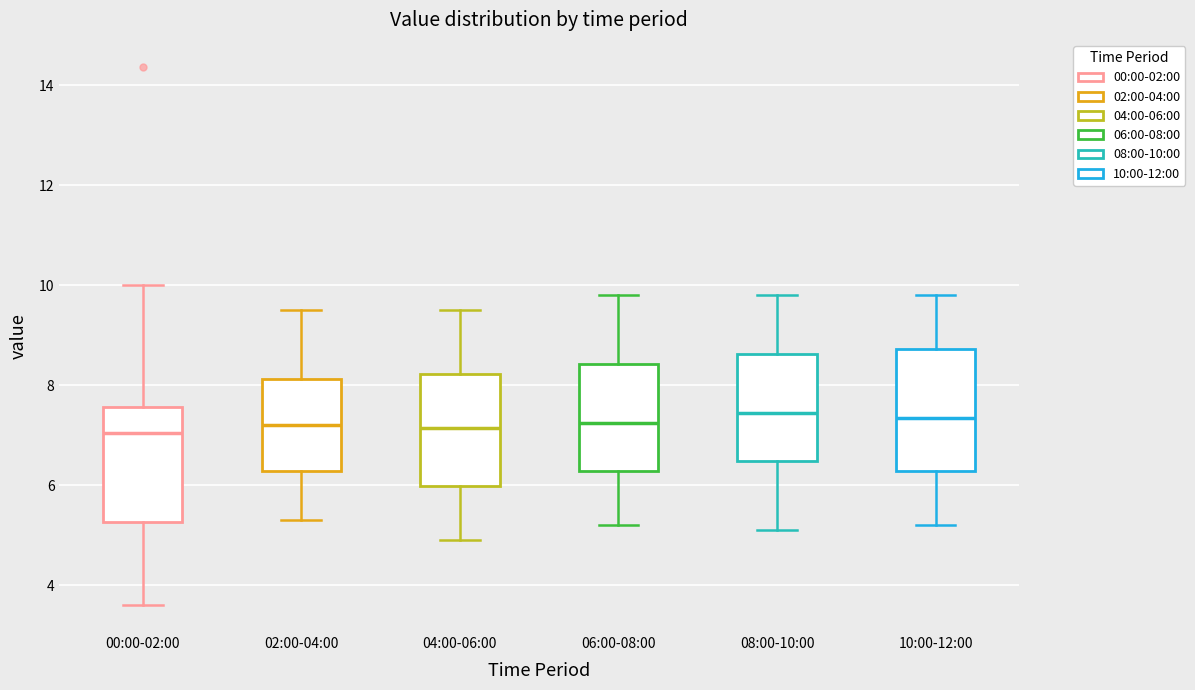

Reading left to right, transcribe this box plot: for each box, give where its median line is, the range the box spans, and where its two whiskers end, as read against the y-axis. The values are not printed on the chart, so give them approximately, as read against the axis.

00:00-02:00: median 7.0, box 5.2 to 7.6, whiskers 3.6 to 10.0
02:00-04:00: median 7.2, box 6.2 to 8.2, whiskers 5.4 to 9.6
04:00-06:00: median 7.2, box 6.0 to 8.2, whiskers 5.0 to 9.6
06:00-08:00: median 7.2, box 6.2 to 8.4, whiskers 5.2 to 9.8
08:00-10:00: median 7.4, box 6.4 to 8.6, whiskers 5.2 to 9.8
10:00-12:00: median 7.4, box 6.2 to 8.8, whiskers 5.2 to 9.8